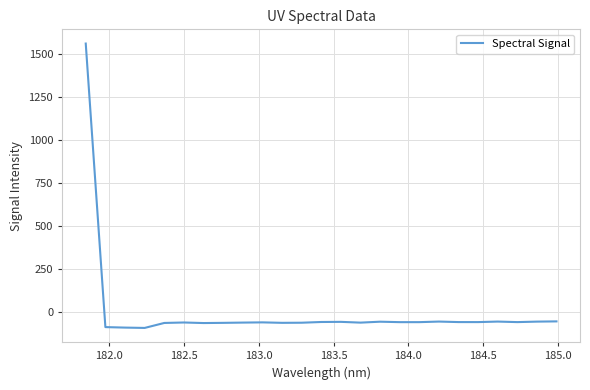

What is the greatest value displayed?

1563.1